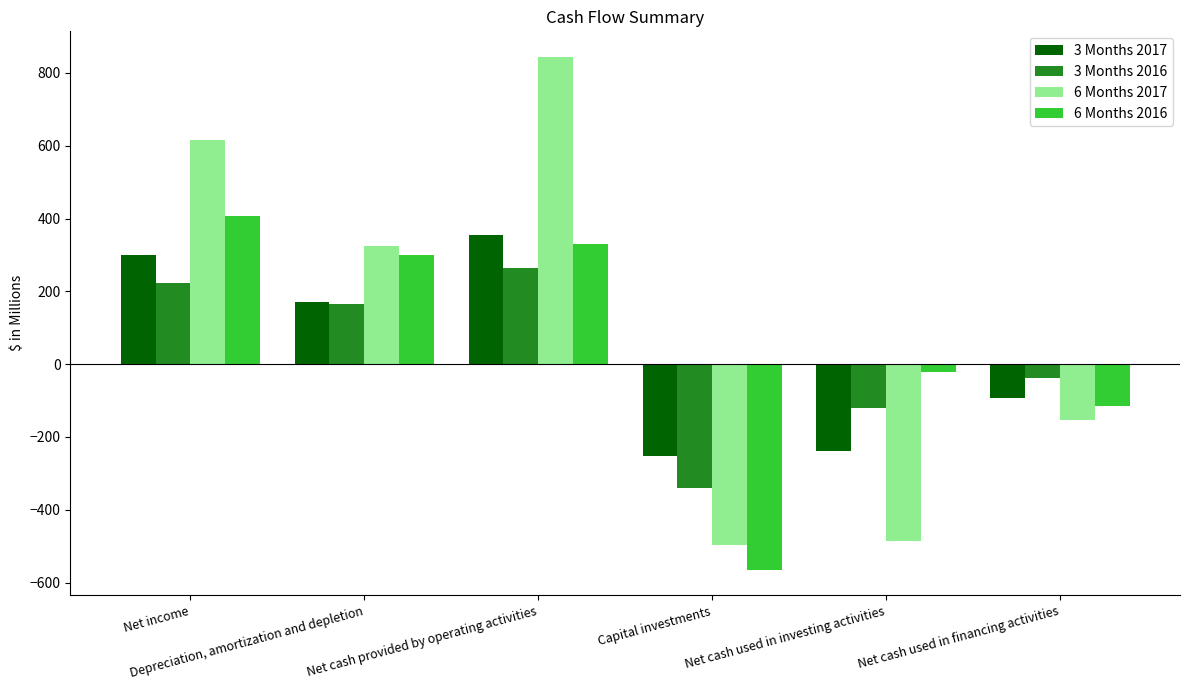

What is the highest value of the 3 Months 2017 series?

353.8